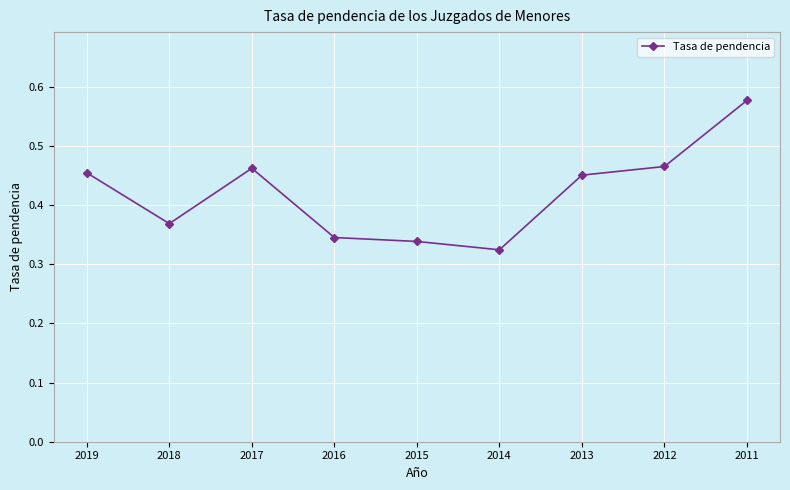

What is the sum of the values at 2011 and 2014?

0.9